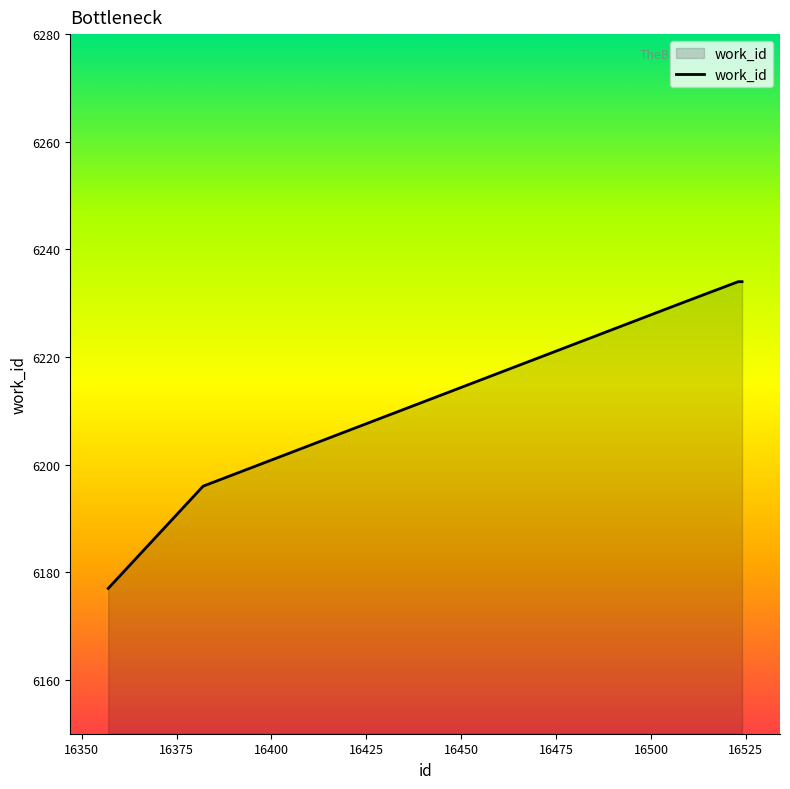

What is the difference between the second highest and minimum values?

57